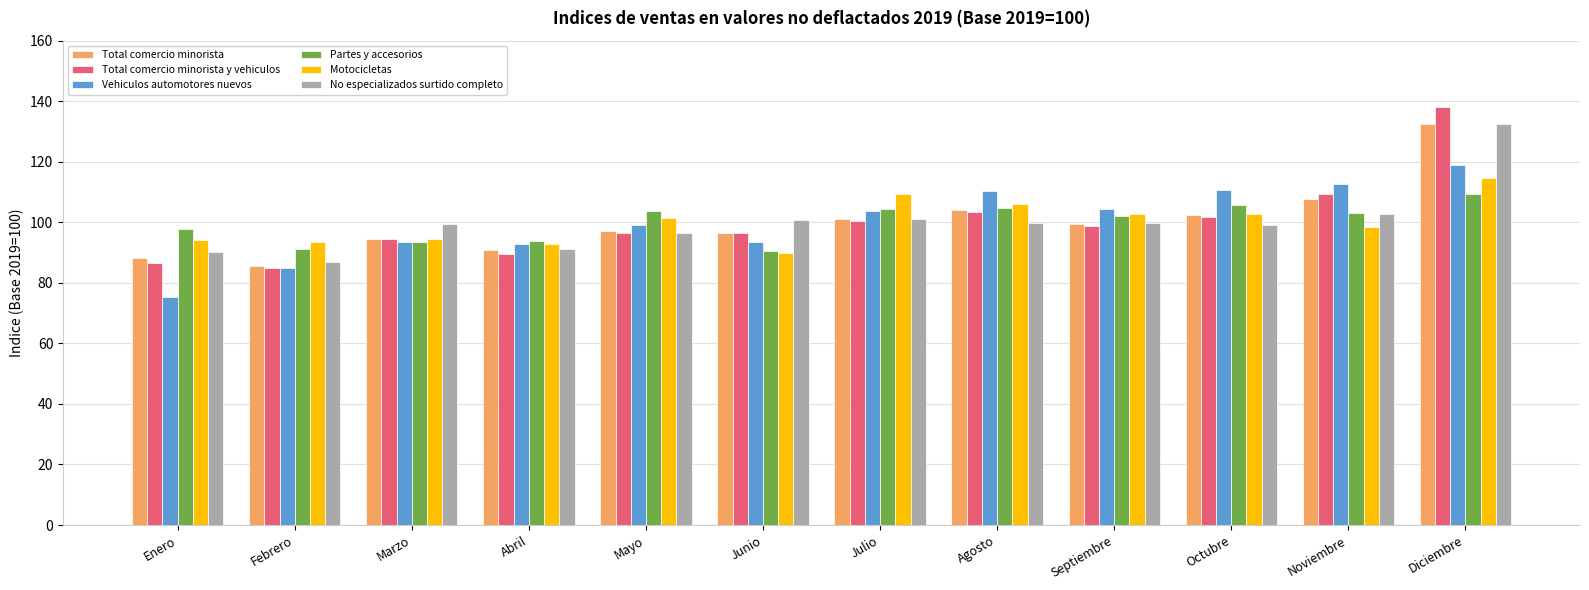

Is it true that Partes y accesorios equals 58.6 at Junio?

False